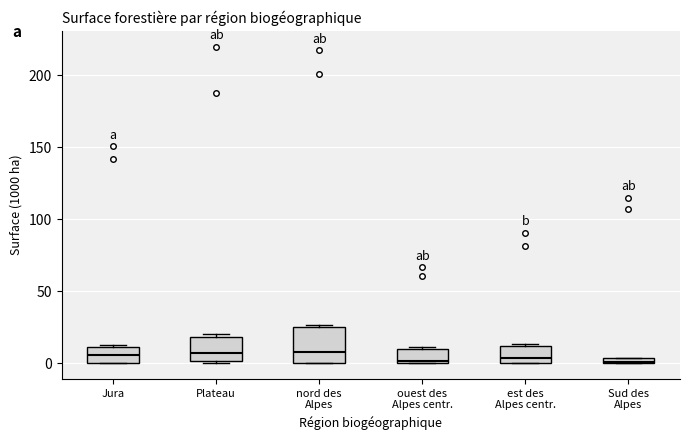

Which box is the tallest, from its lower edge to its upper edge?

nord des Alpes